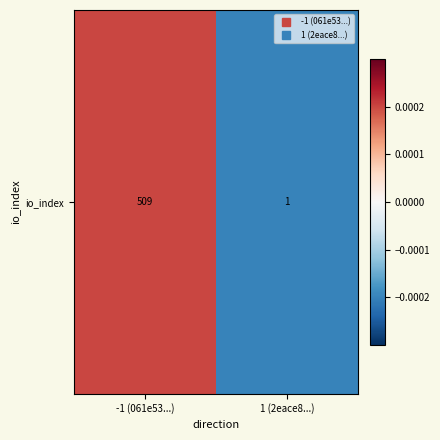

List the labels in order of value, smallest first.

1 (2eace8...), -1 (061e53...)